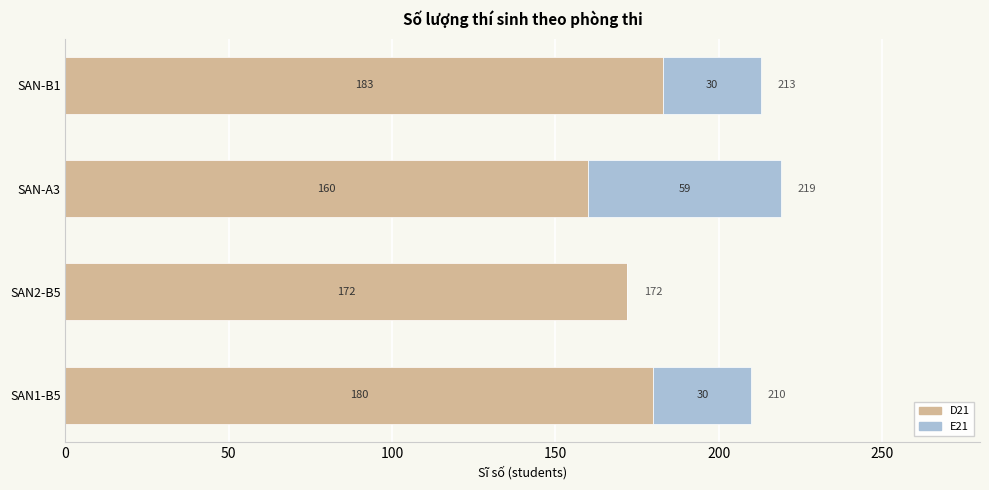

What is the total value across all series at SAN1-B5?

210